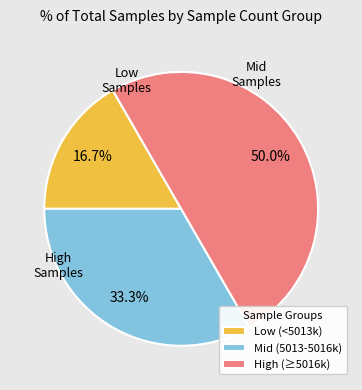

Combined, do High (≥5016k) and Low (<5013k) account for over 50%?

Yes